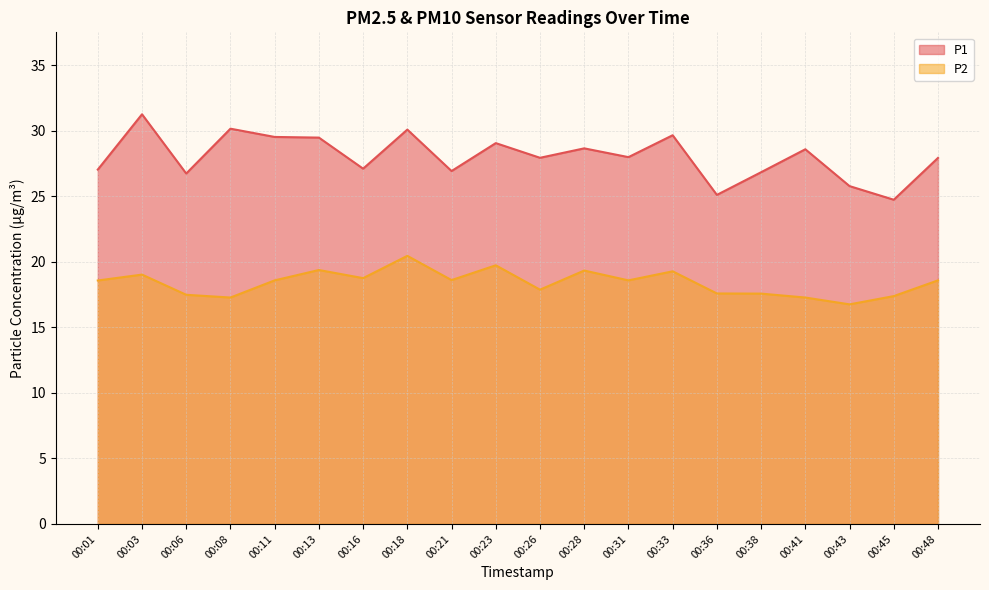

Is it true that P1 equals 37.1 at 00:21?

False